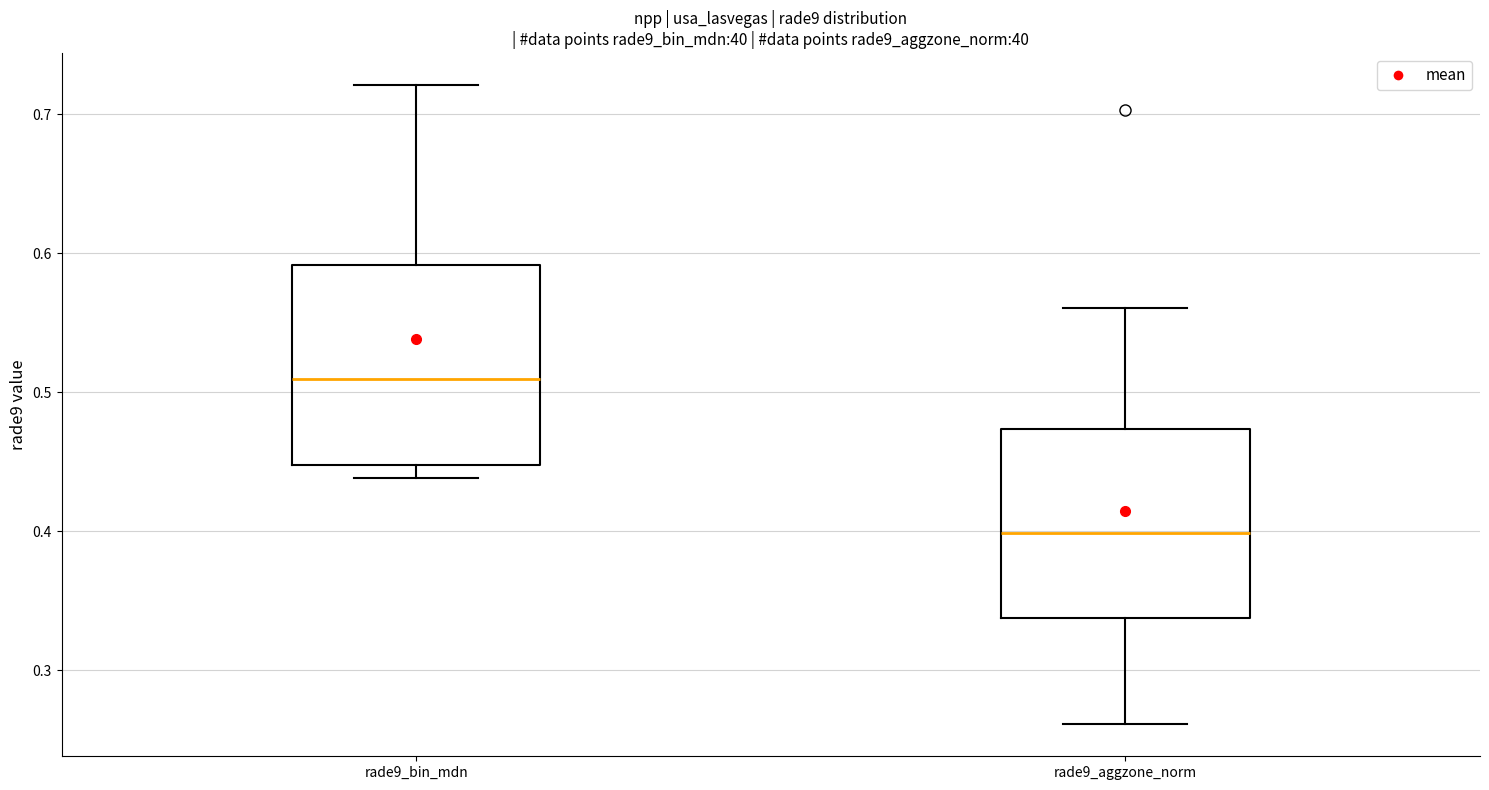

Where is the lower edge of the box for rade9_bin_mdn on the y-axis? The values are not printed on the chart, so give them approximately, as read against the axis.

0.45